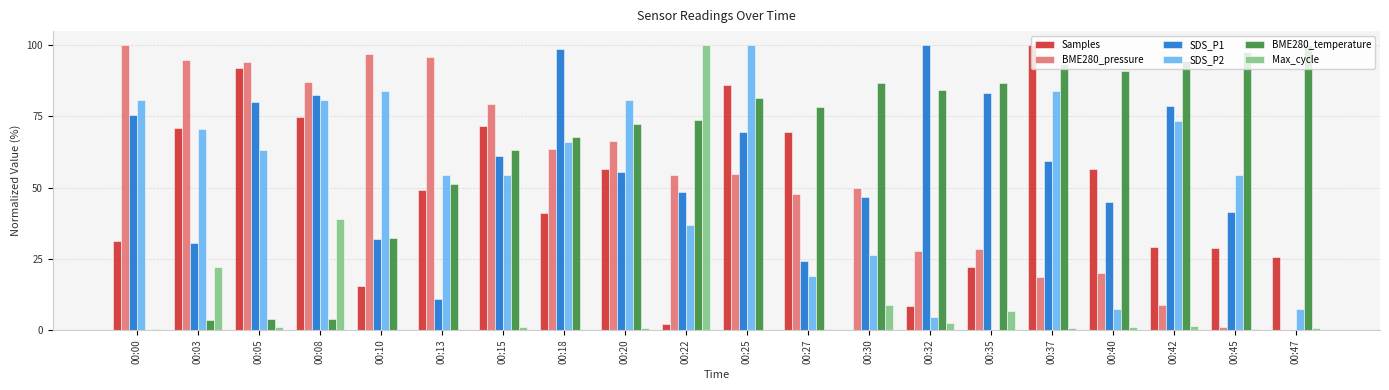

What is the maximum value for SDS_P1?

100.0